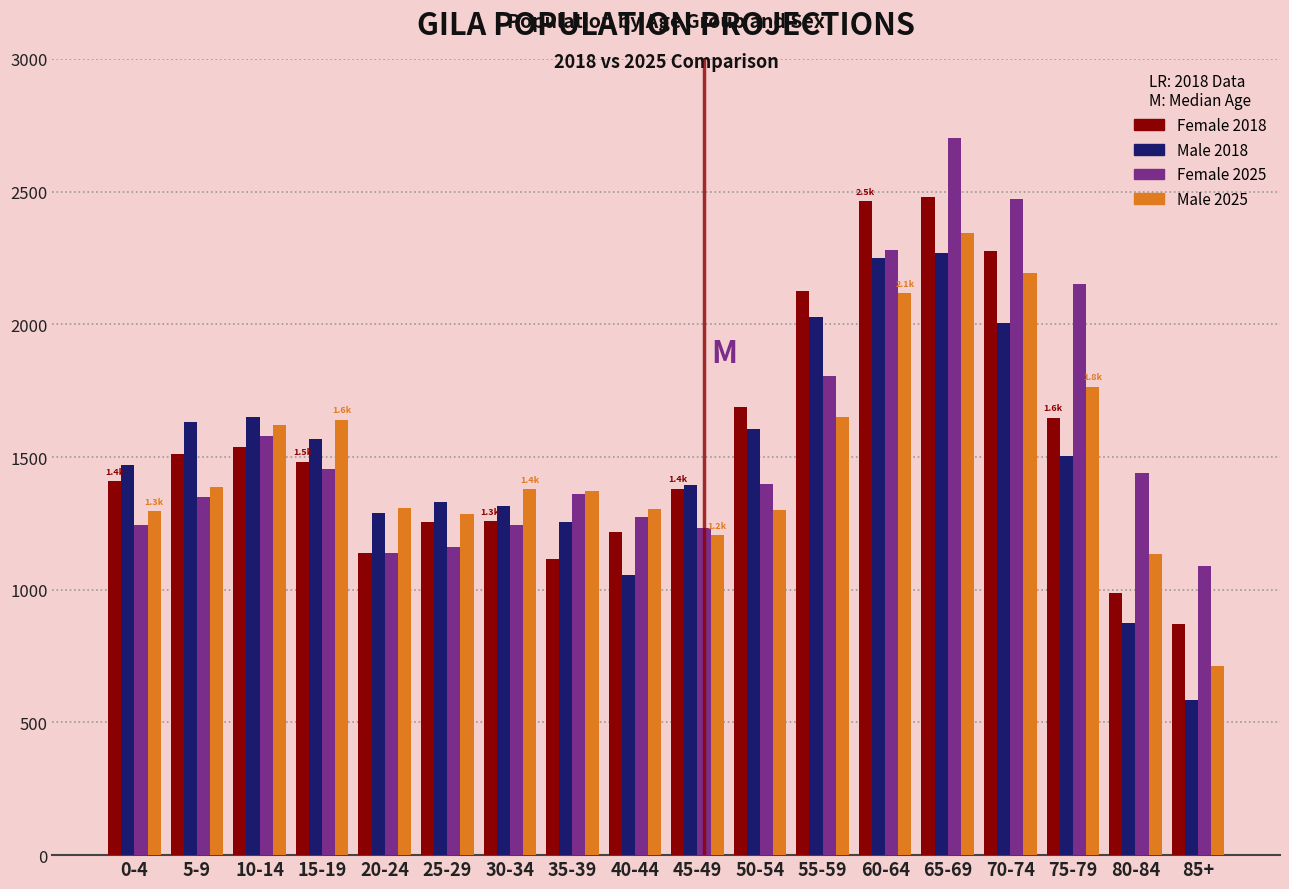

The value of Female 2018 at 70-74 is 2277.2. True or false?

True